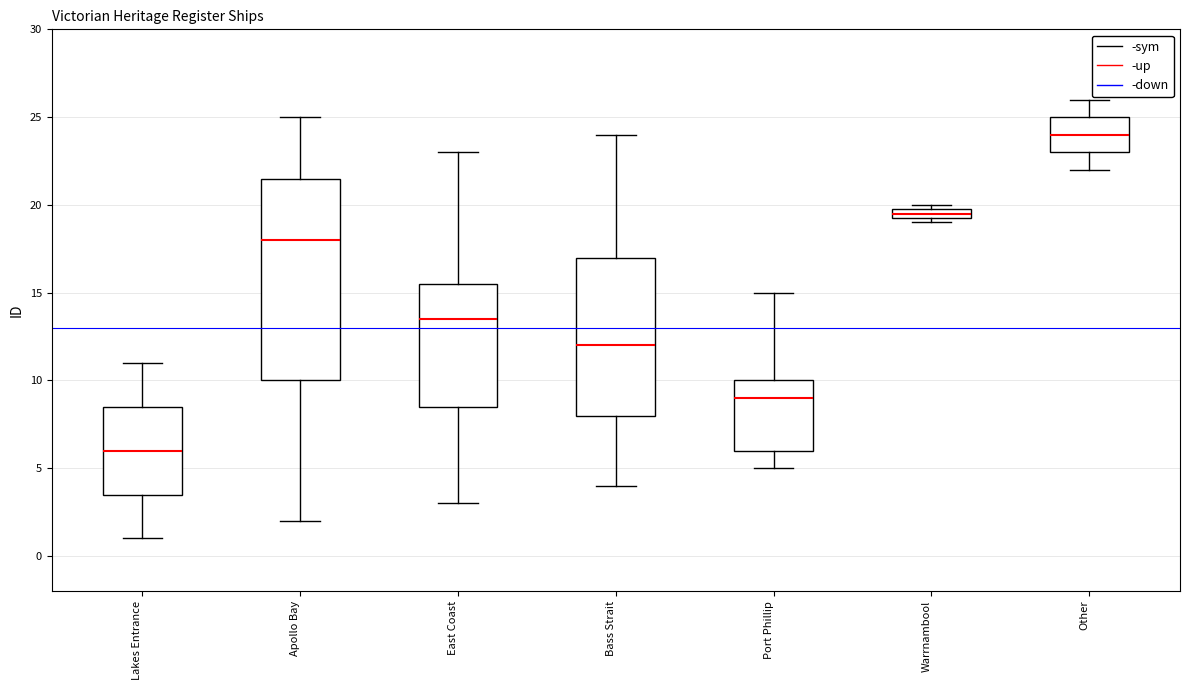

Comparing the boxes themselves (not the whiskers), which one is the tallest?

Apollo Bay